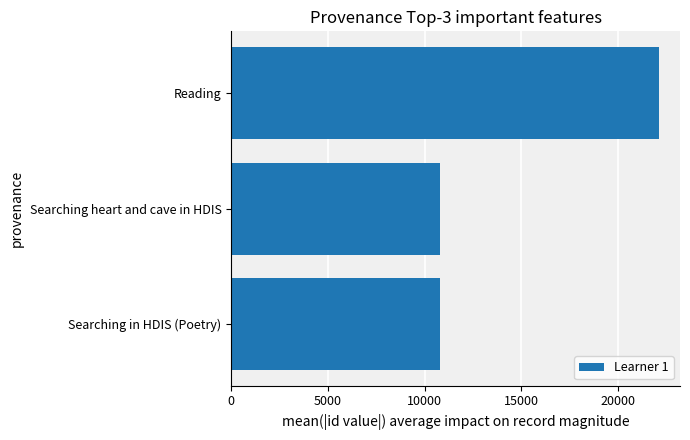

At which category does the chart reach its peak across all series?

Reading